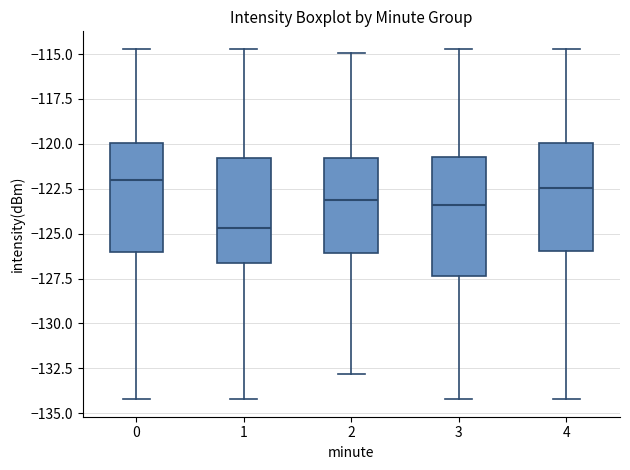

Reading left to right, read every box against the y-axis: the position of its median line, the range the box covers, and the ends of its whiskers. The values are not printed on the chart, so give them approximately, as read against the axis.

0: median -122.0, box -126.0 to -120.0, whiskers -134.0 to -114.5
1: median -124.5, box -126.5 to -121.0, whiskers -134.0 to -114.5
2: median -123.0, box -126.0 to -121.0, whiskers -133.0 to -115.0
3: median -123.5, box -127.5 to -120.5, whiskers -134.0 to -114.5
4: median -122.5, box -126.0 to -120.0, whiskers -134.0 to -114.5